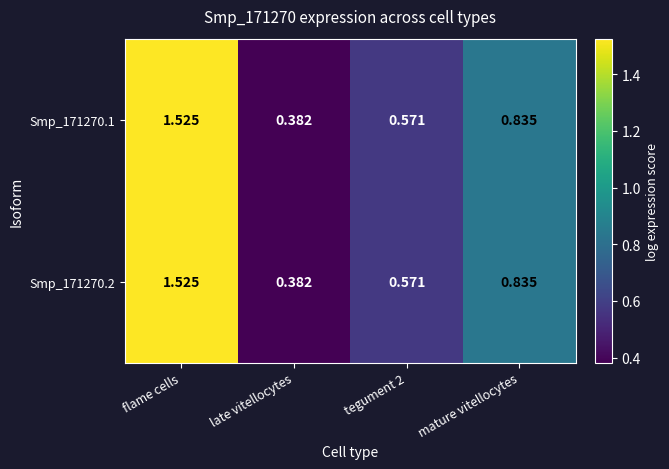

What is the total value across all series at mature vitellocytes?

1.7